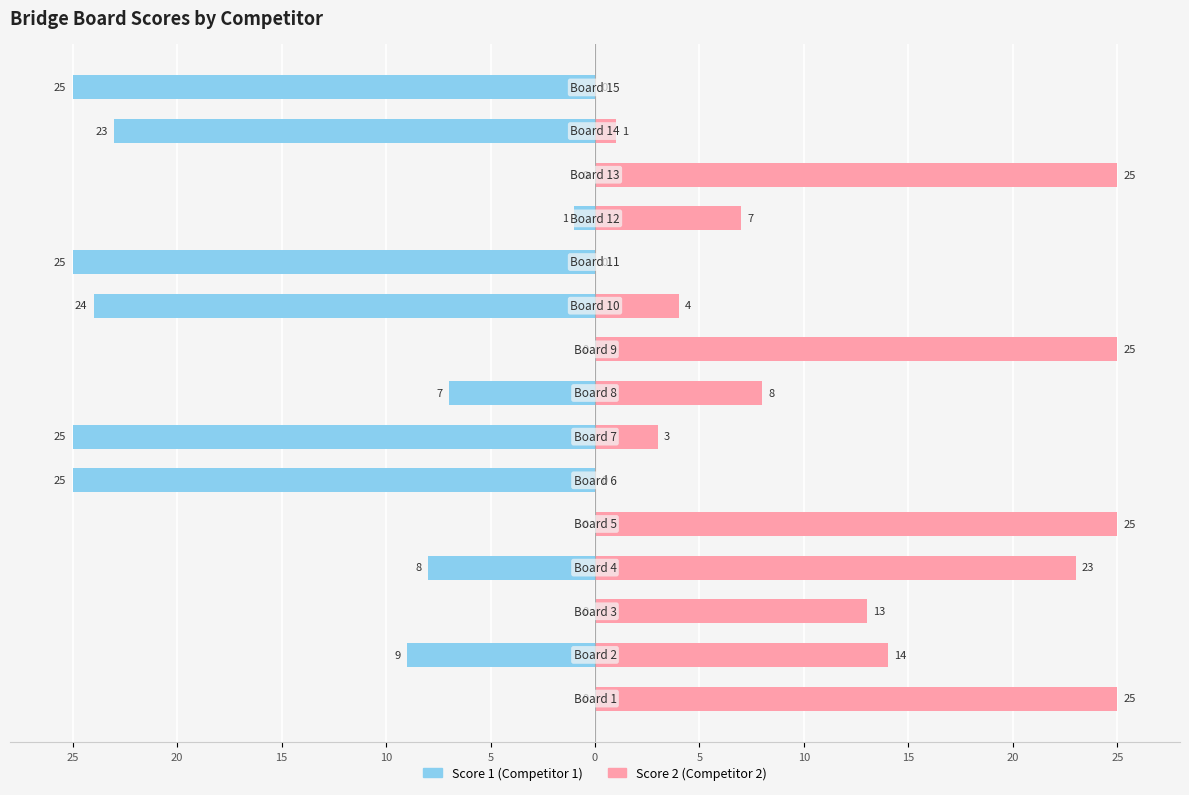

What is the label of the 4th bar from the right?

11